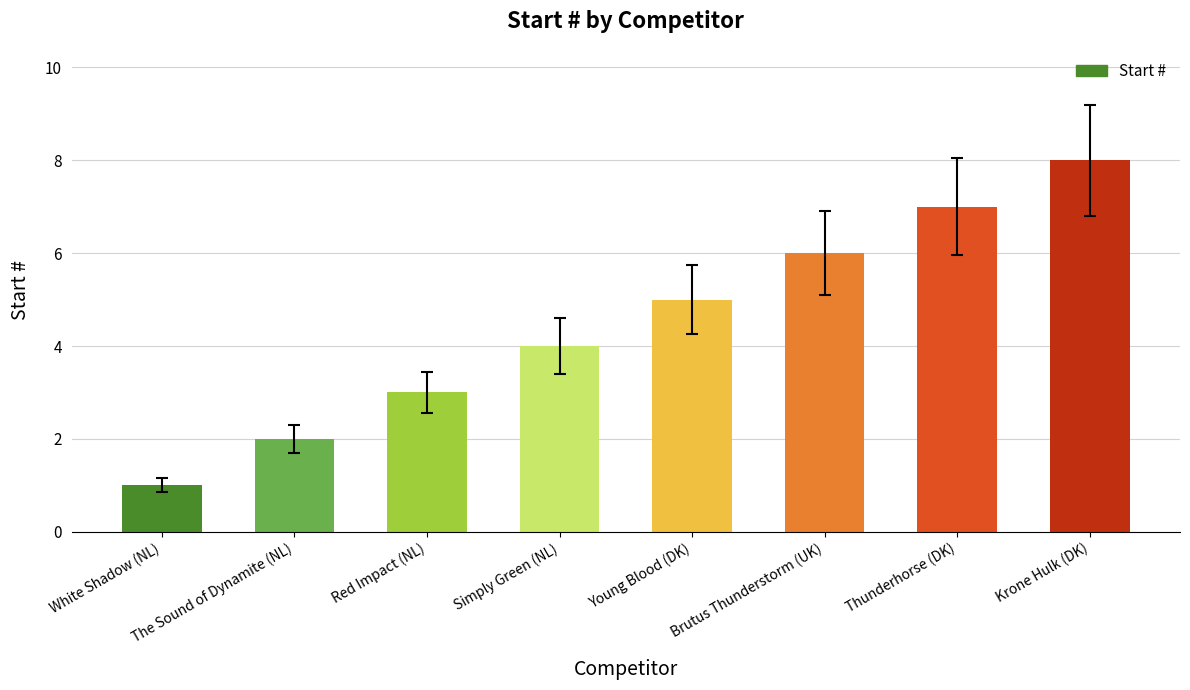

What is the sum of all values?

36